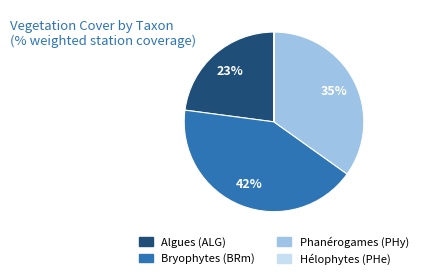

Does any single category account for the majority?

No